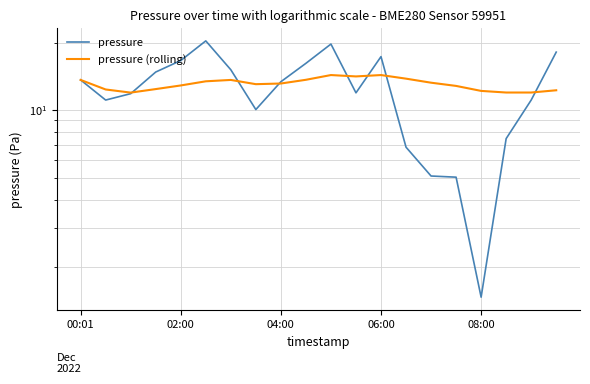

Is this an area chart (filled region under the line)?

No